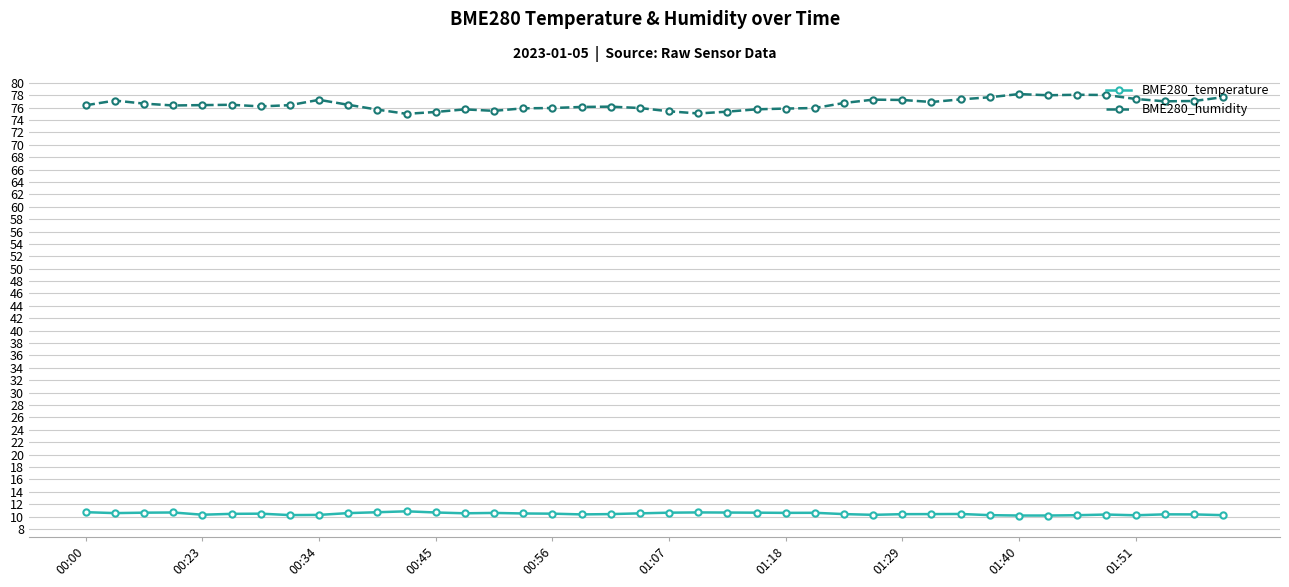

True or false: BME280_humidity has more than 0 interior local peaks.

True